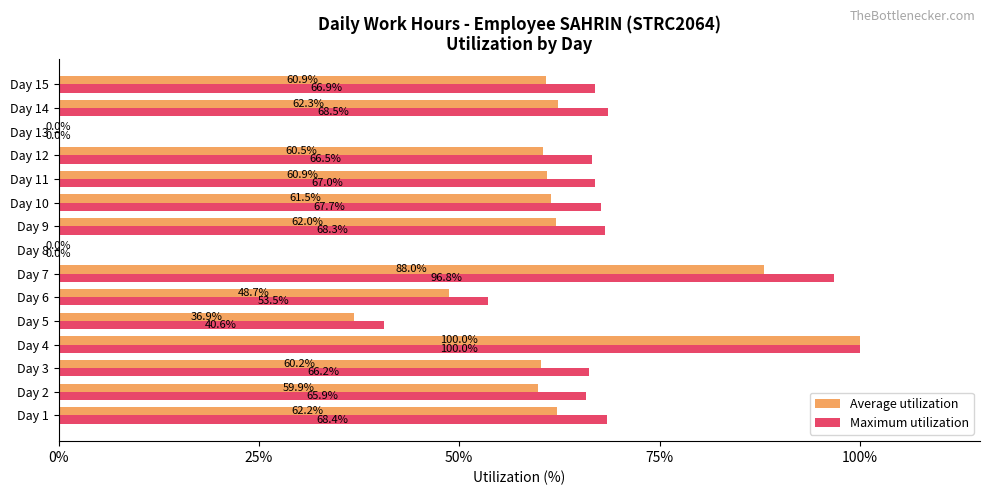

At which category is the sum across all series the highest?

Day 4